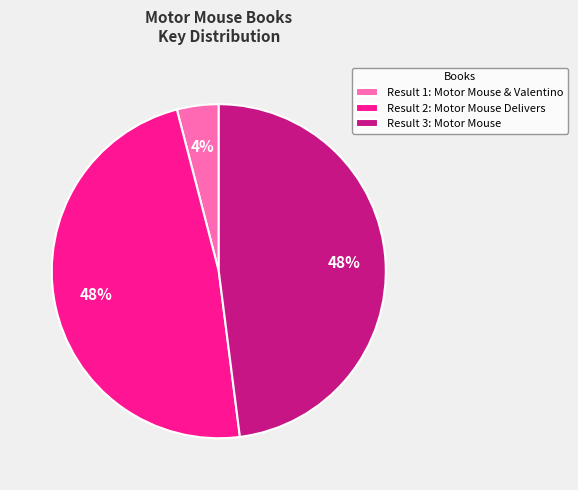

True or false: Result 3: Motor Mouse accounts for 48% of the total.

True